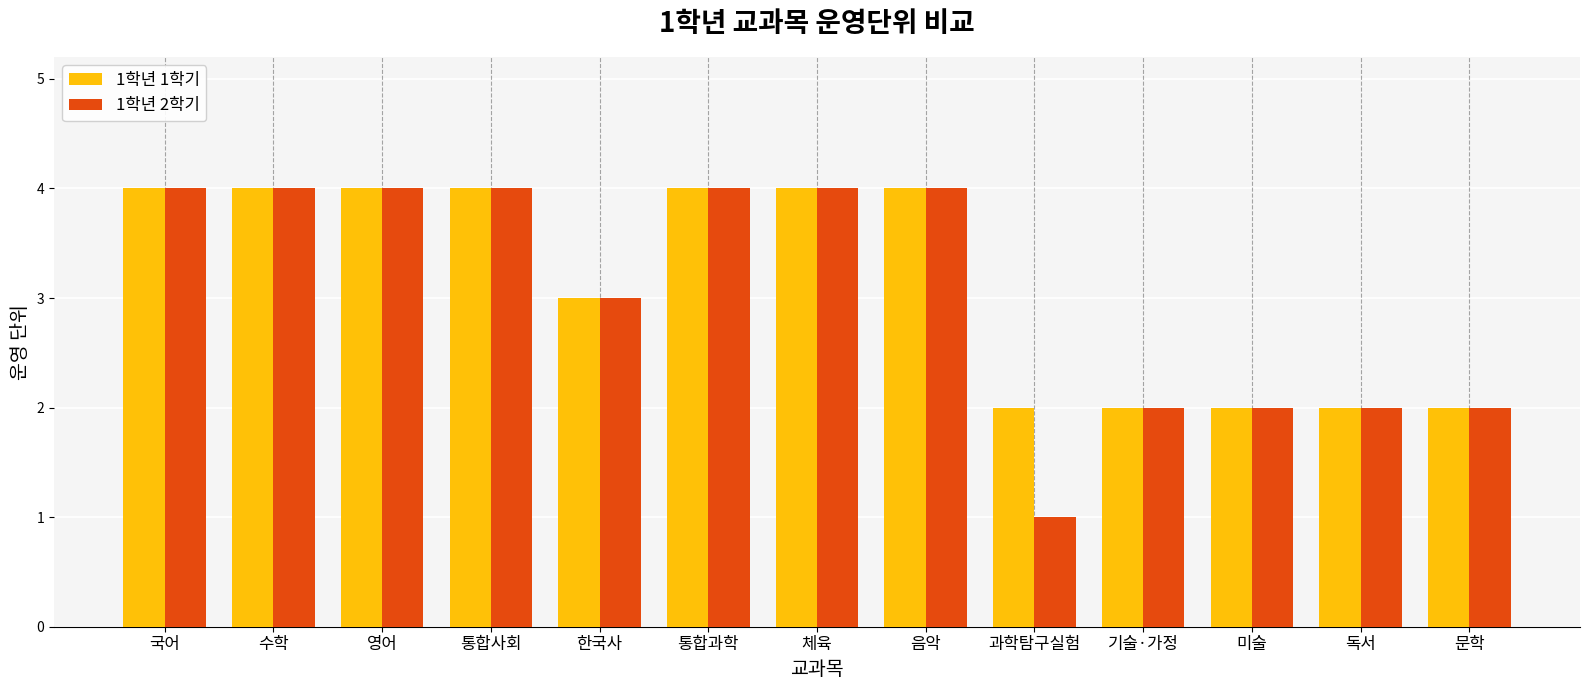

Reading left to right, transcribe all the data shown in this chart.

1학년 1학기: 4	4	4	4	3	4	4	4	2	2	2	2	2
1학년 2학기: 4	4	4	4	3	4	4	4	1	2	2	2	2